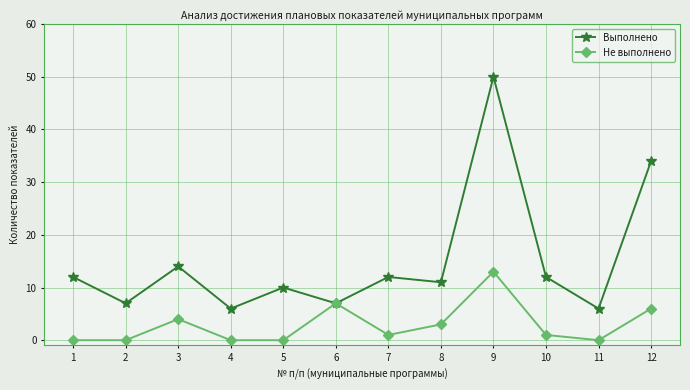

At which label is Не выполнено closest to 6?

12